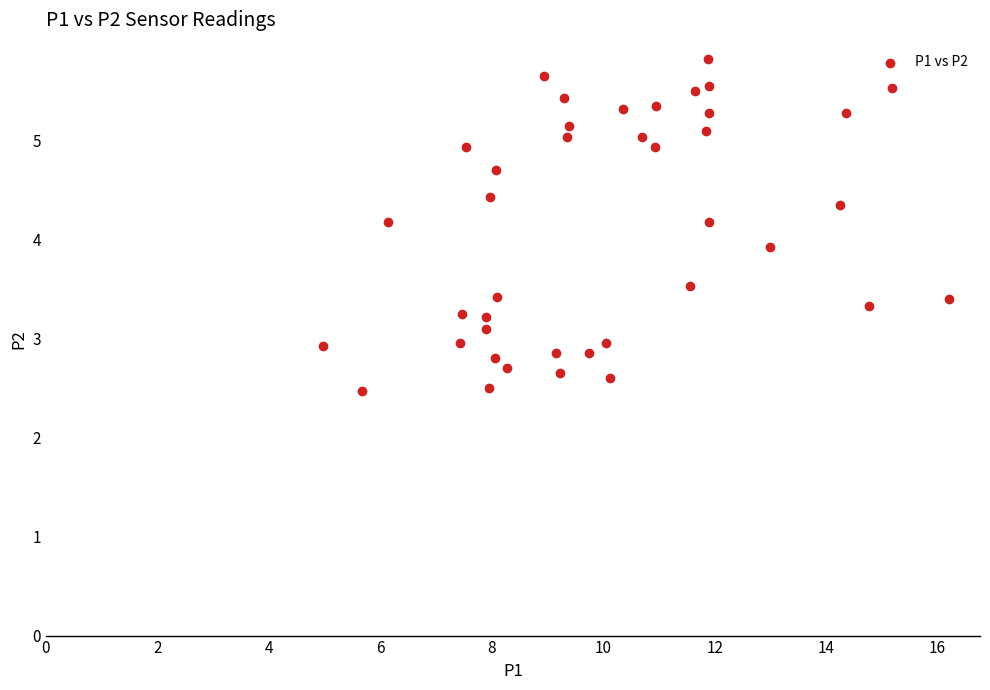

What Y value in the scatter plot is closest to 4?

3.9